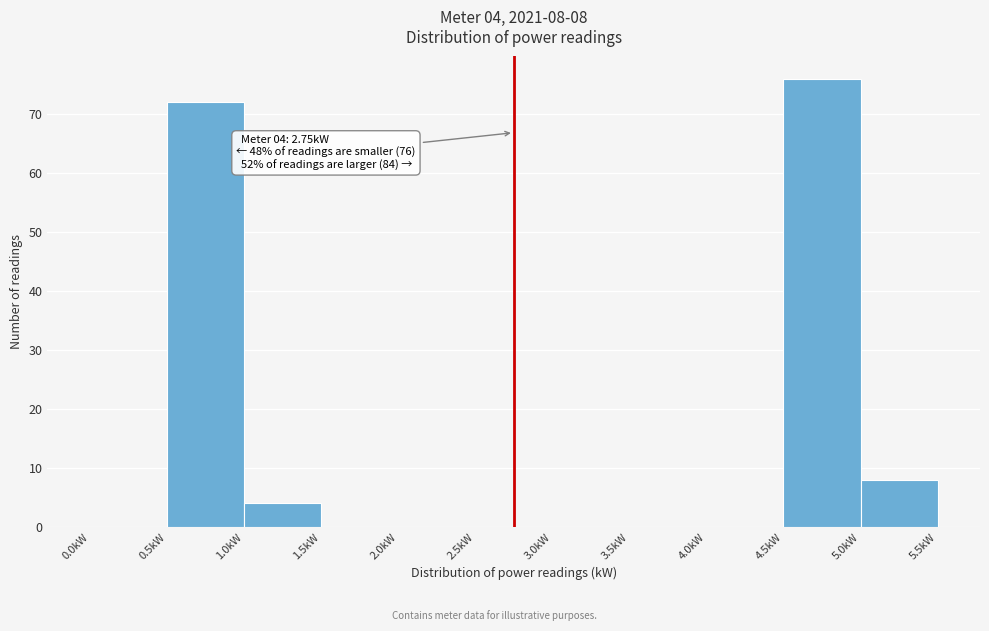

Over which range of the x-axis is the bar tallest?

4.5 to 5.0